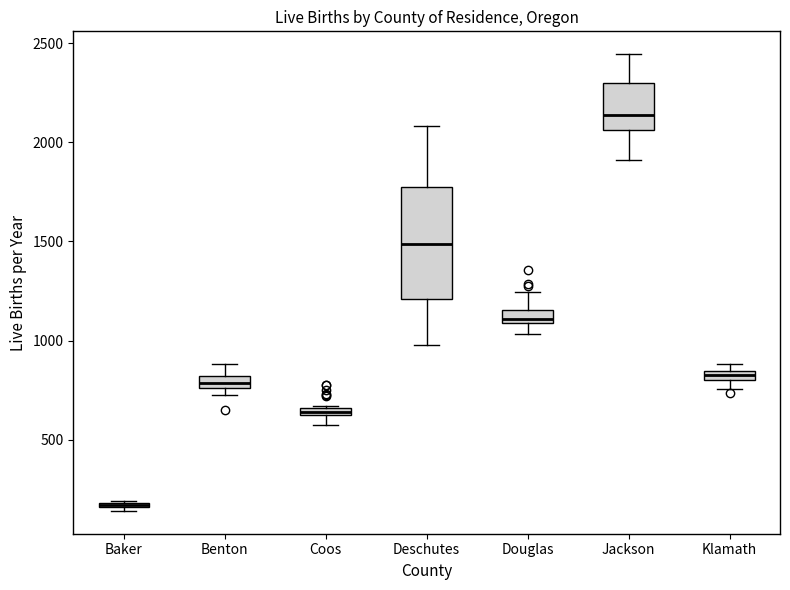

Where is the upper edge of the box for Benton on the y-axis? The values are not printed on the chart, so give them approximately, as read against the axis.

800